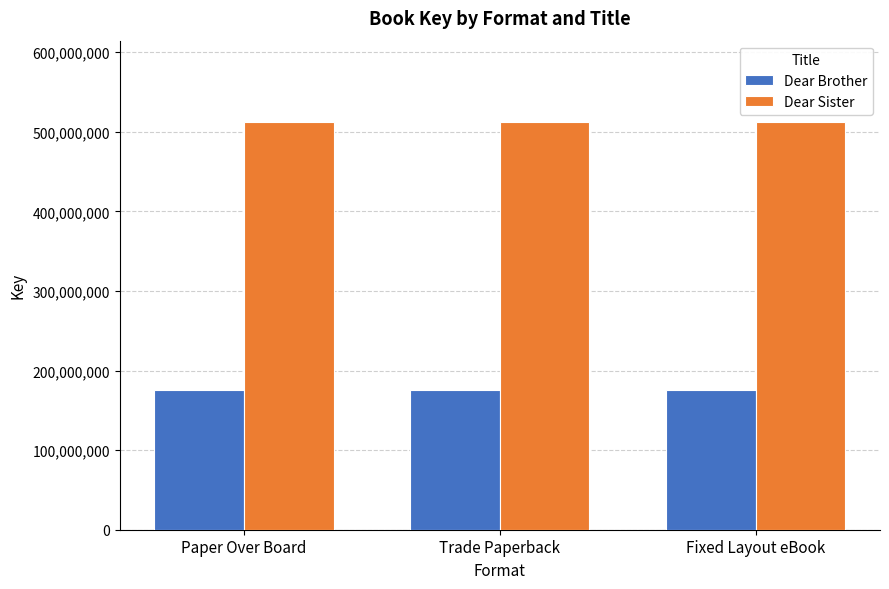

What is the sum of the Dear Brother values at Fixed Layout eBook and Paper Over Board?

351387068